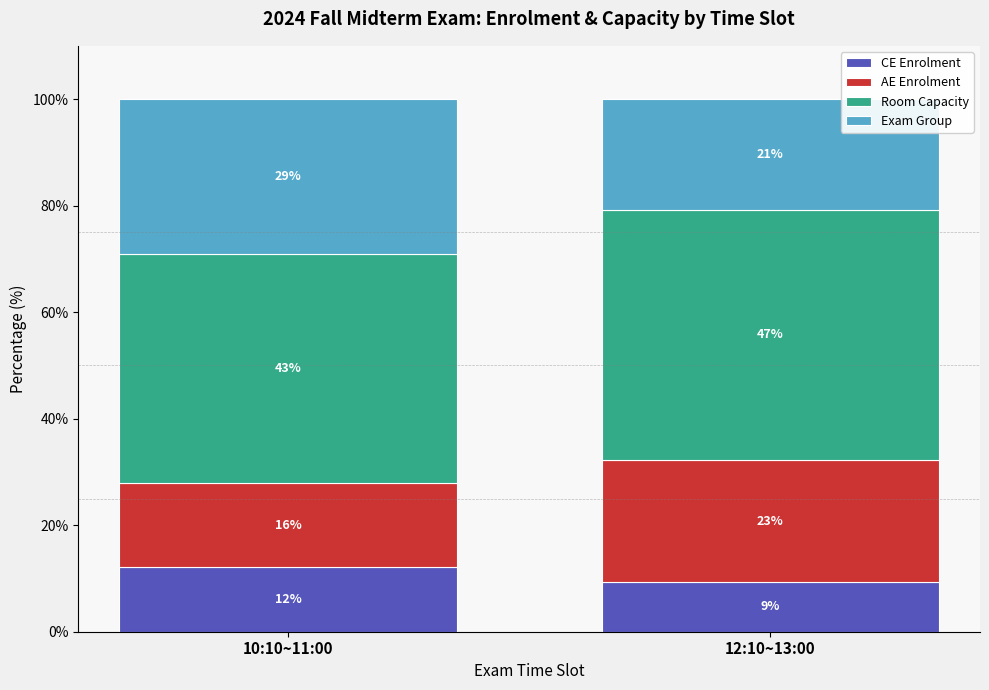

What is the highest value of the CE Enrolment series?

12.2